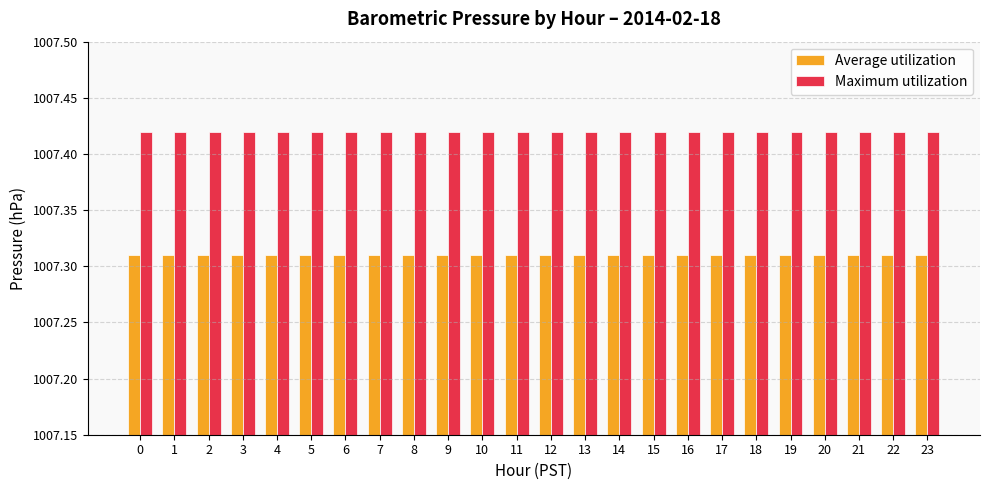

What is the sum of all Average utilization values?

24175.4